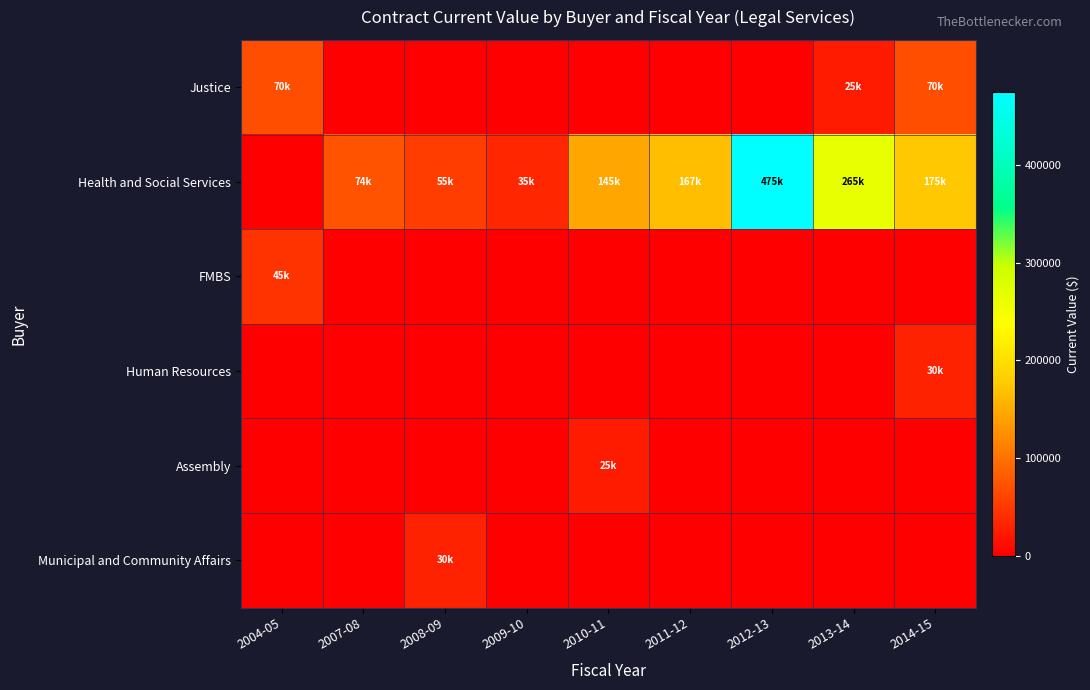

Rank the series at 2012-13 from lowest to highest value.

Justice, FMBS, Human Resources, Assembly, Municipal and Community Affairs, Health and Social Services